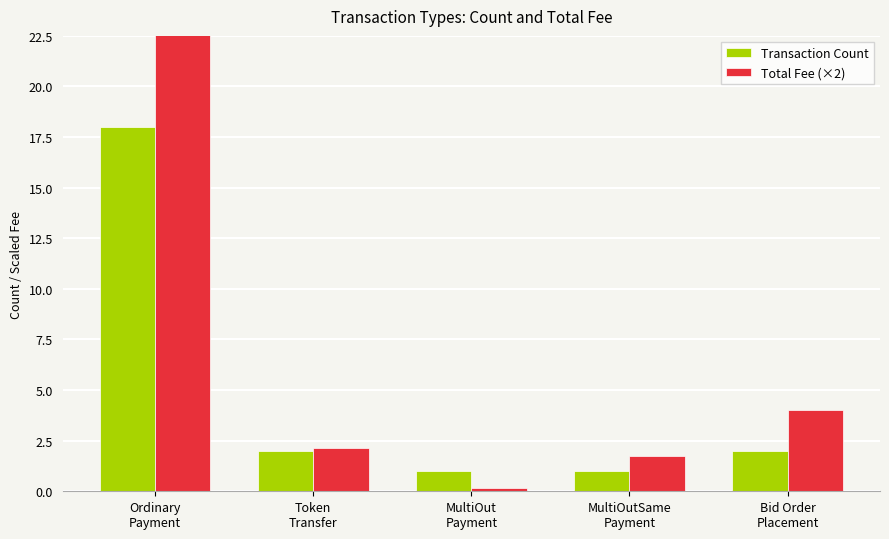

Between Bid Order
Placement and MultiOutSame
Payment, which is larger?

Bid Order
Placement